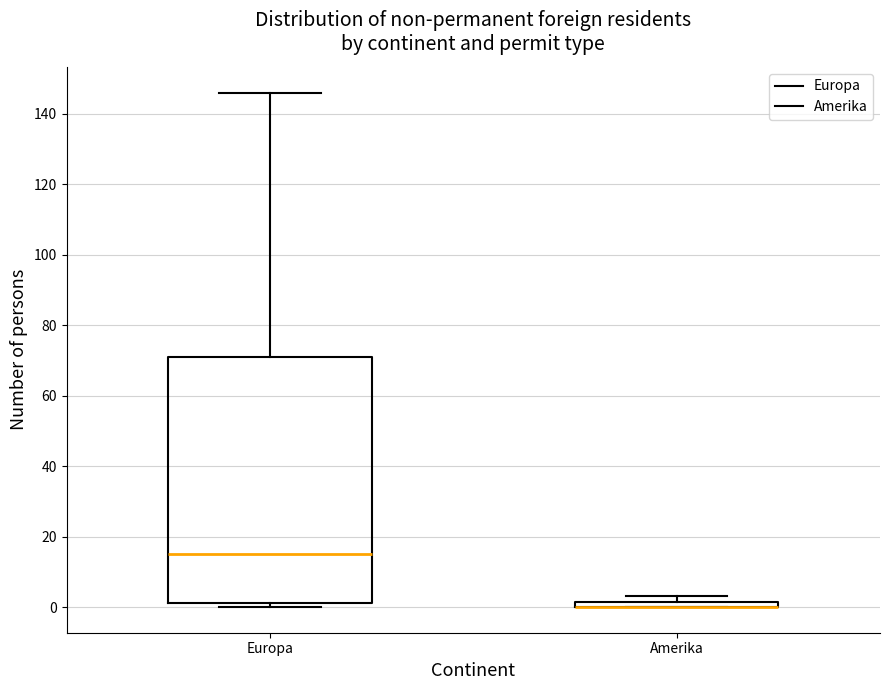

Where is the upper edge of the box for Amerika on the y-axis? The values are not printed on the chart, so give them approximately, as read against the axis.

2